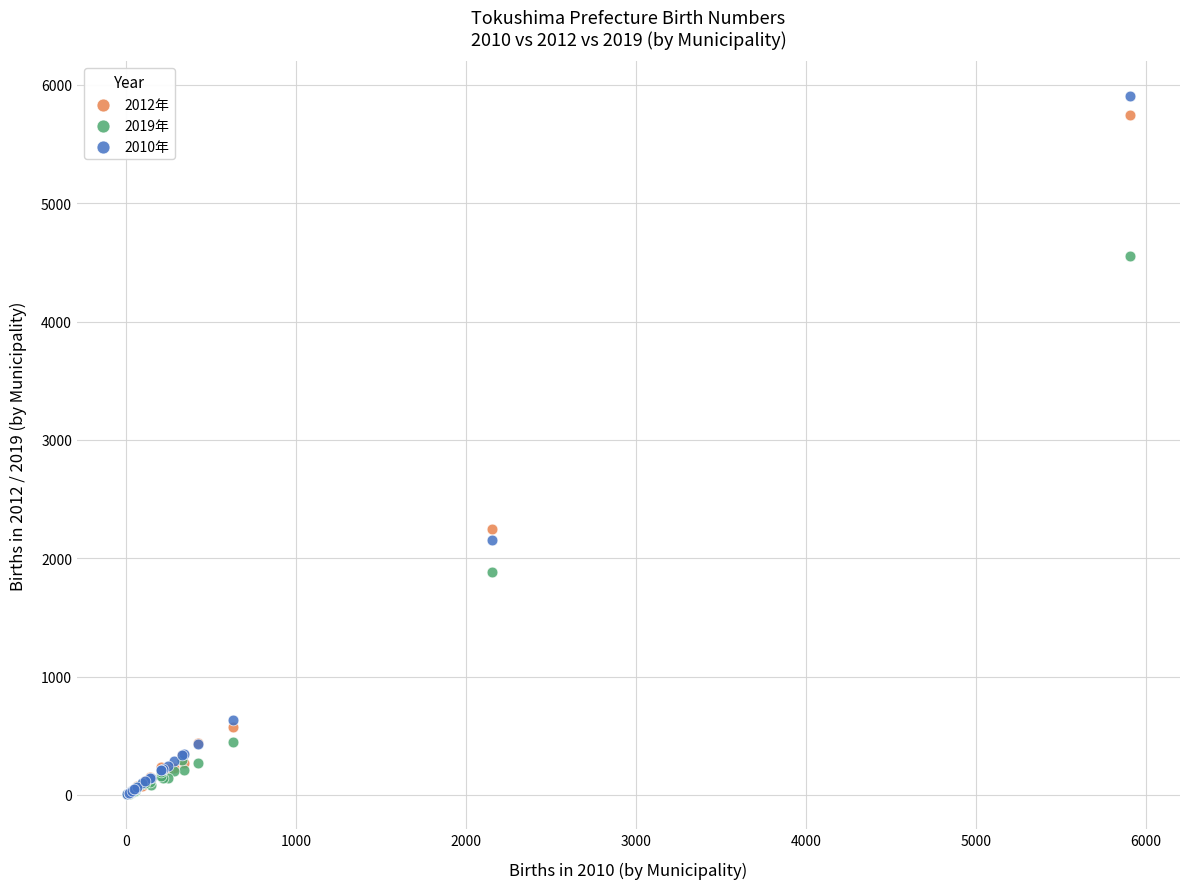

What are all the series names shown in the legend?

2012年, 2019年, 2010年